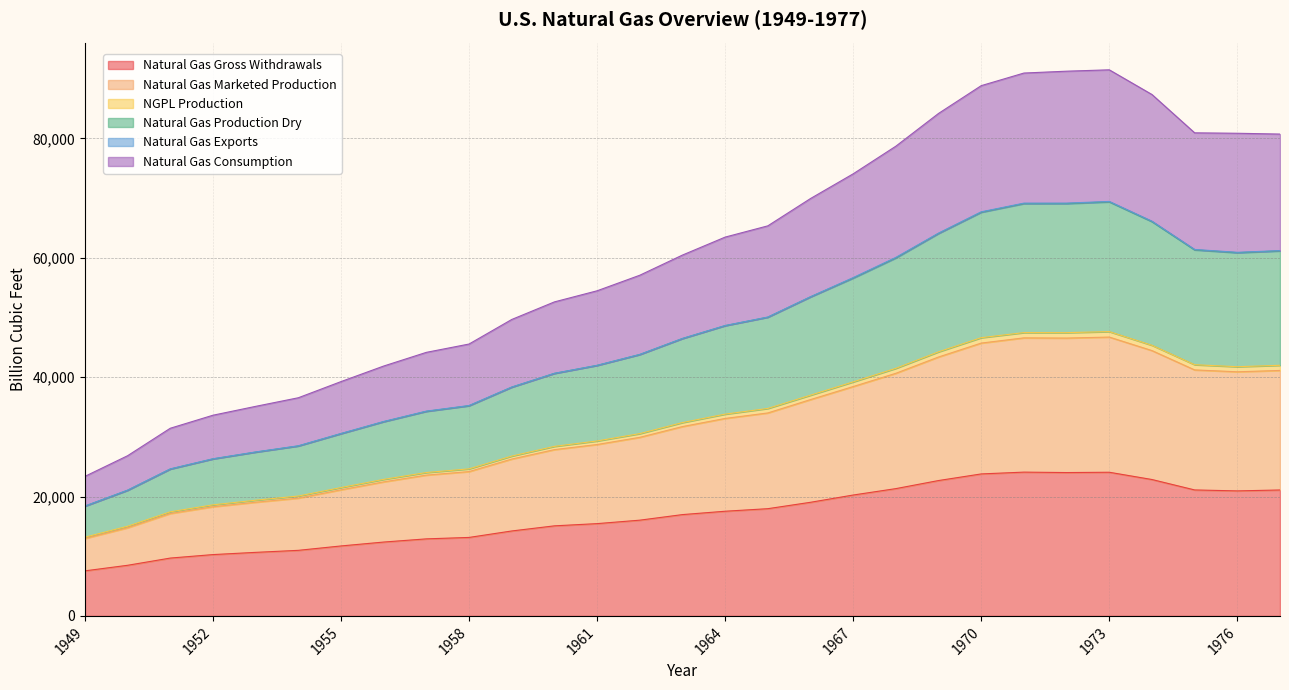

True or false: NGPL Production has a value of 21346.7 at 1962.

False